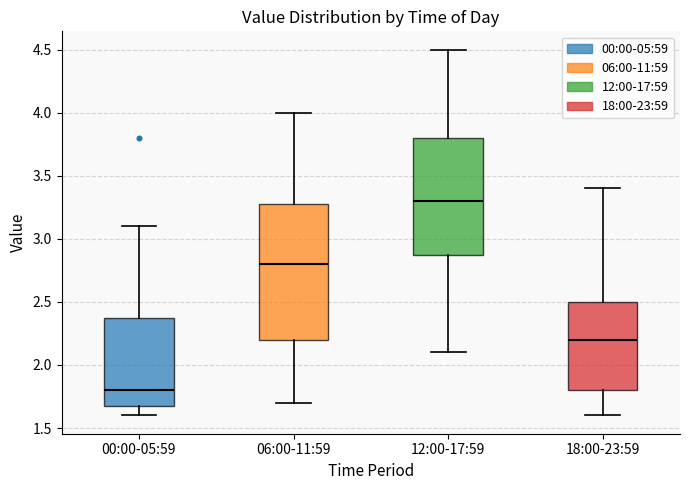

Reading left to right, read every box against the y-axis: the position of its median line, the range the box covers, and the ends of its whiskers. The values are not printed on the chart, so give them approximately, as read against the axis.

00:00-05:59: median 1.8, box 1.7 to 2.4, whiskers 1.6 to 3.1
06:00-11:59: median 2.8, box 2.2 to 3.3, whiskers 1.7 to 4.0
12:00-17:59: median 3.3, box 2.9 to 3.8, whiskers 2.1 to 4.5
18:00-23:59: median 2.2, box 1.8 to 2.5, whiskers 1.6 to 3.4